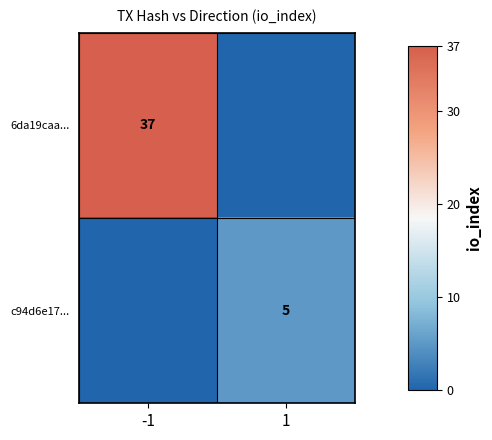

The value of c94d6e17... at 1 is 5. True or false?

True